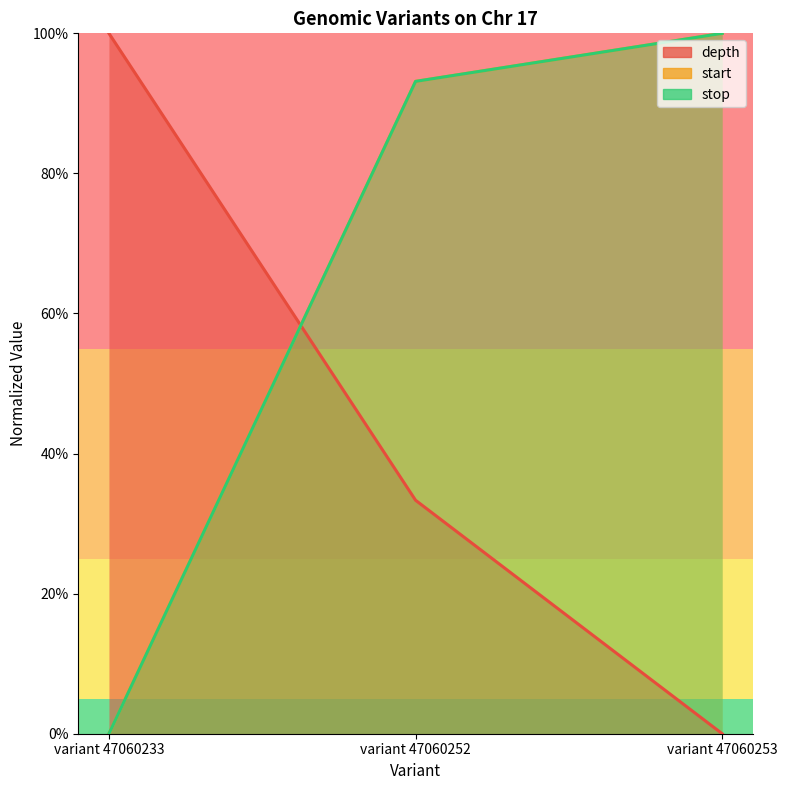

True or false: start has a value of 0.9 at variant 47060252.

True